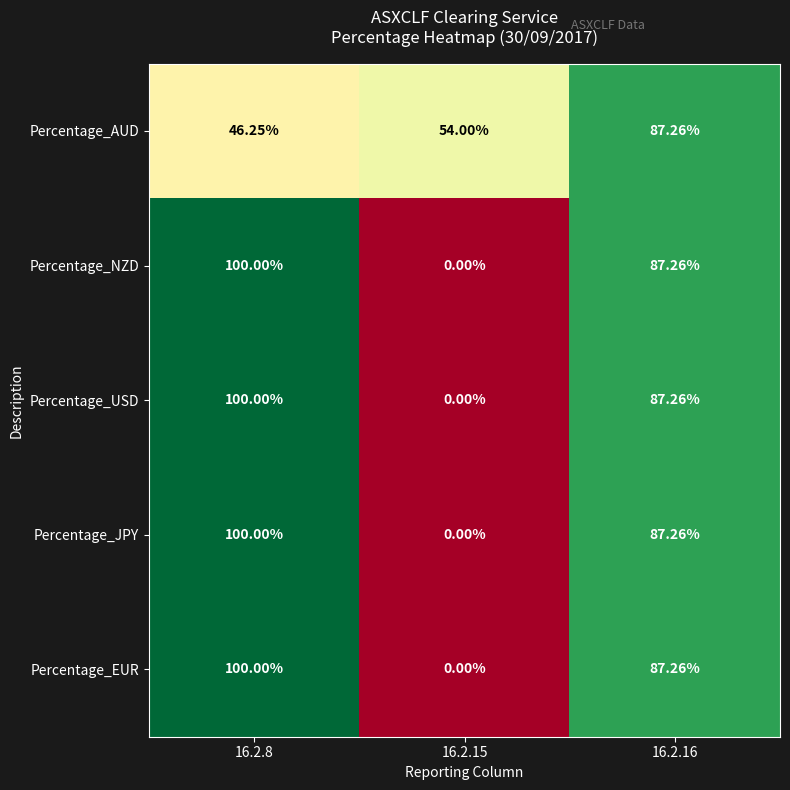

Is the value of Percentage_EUR at 16.2.8 greater than the value of Percentage_USD at 16.2.15?

Yes